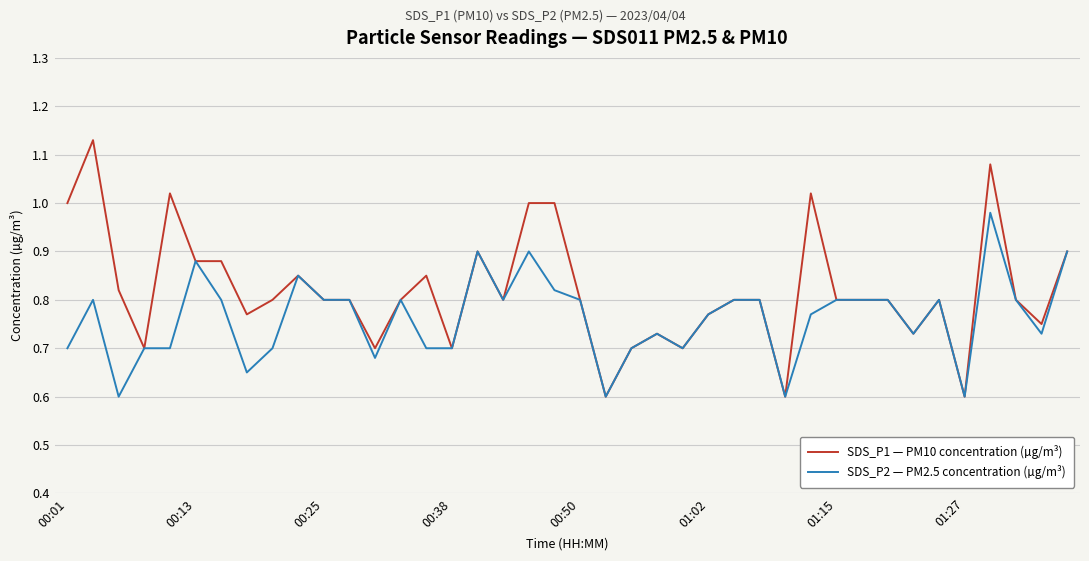

Rank the series by their average value, from highest to lowest.

SDS_P1 — PM10 concentration (µg/m³), SDS_P2 — PM2.5 concentration (µg/m³)